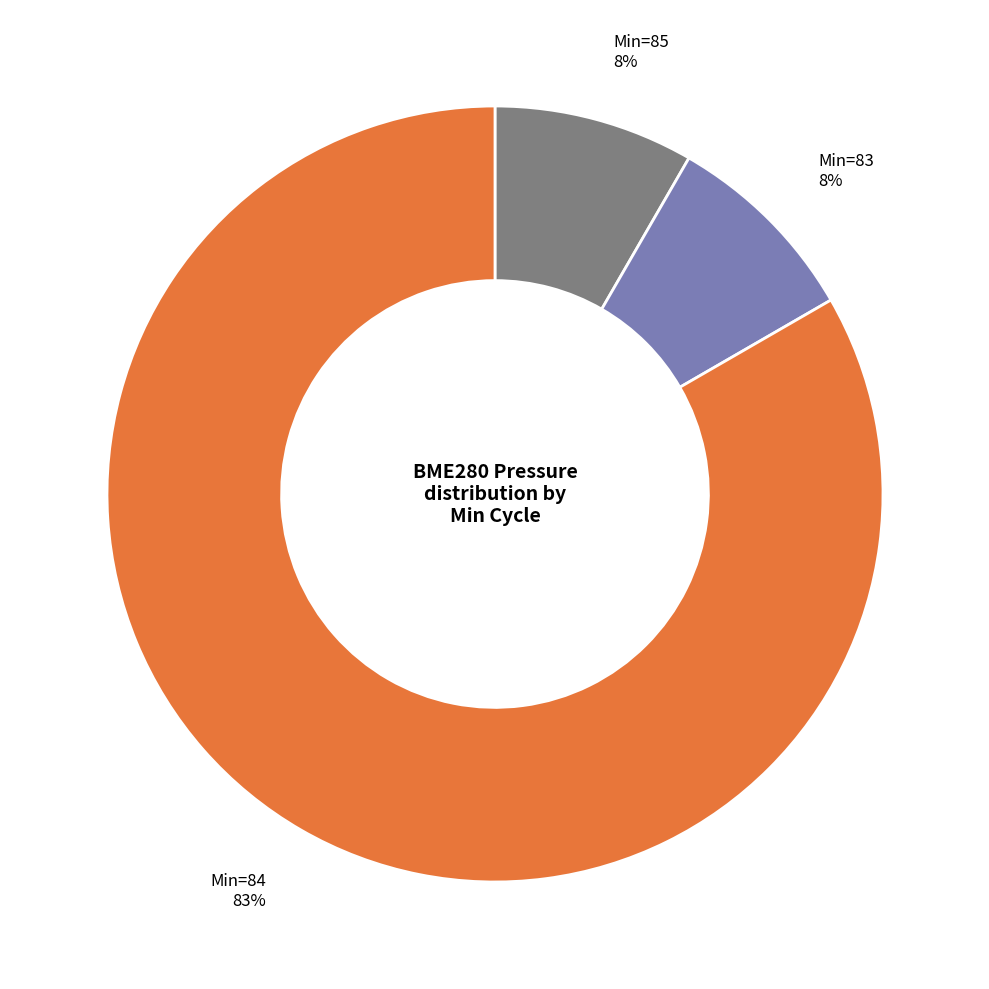

Which category has the biggest portion of the pie?

Min=84